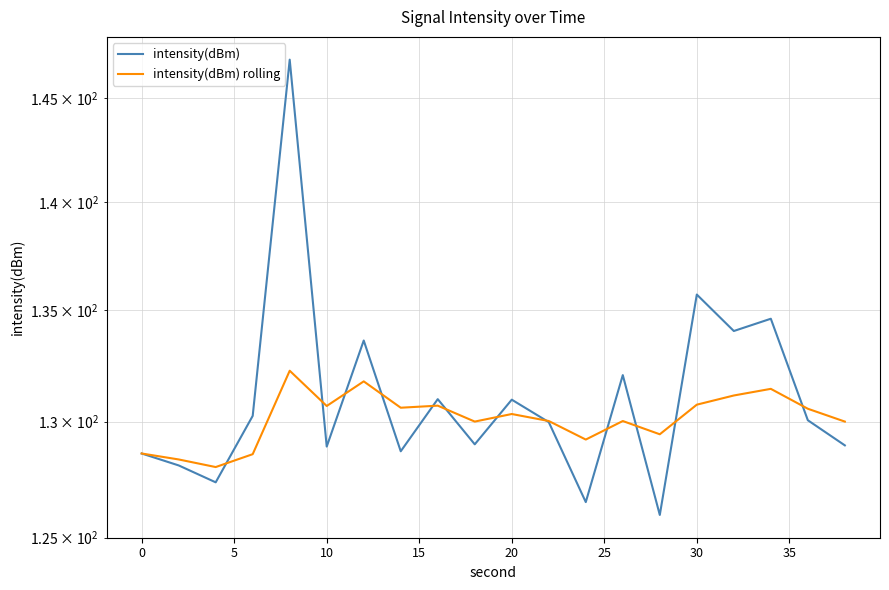

What is the value of the intensity(dBm) rolling point at the 10th from the left?

130.0